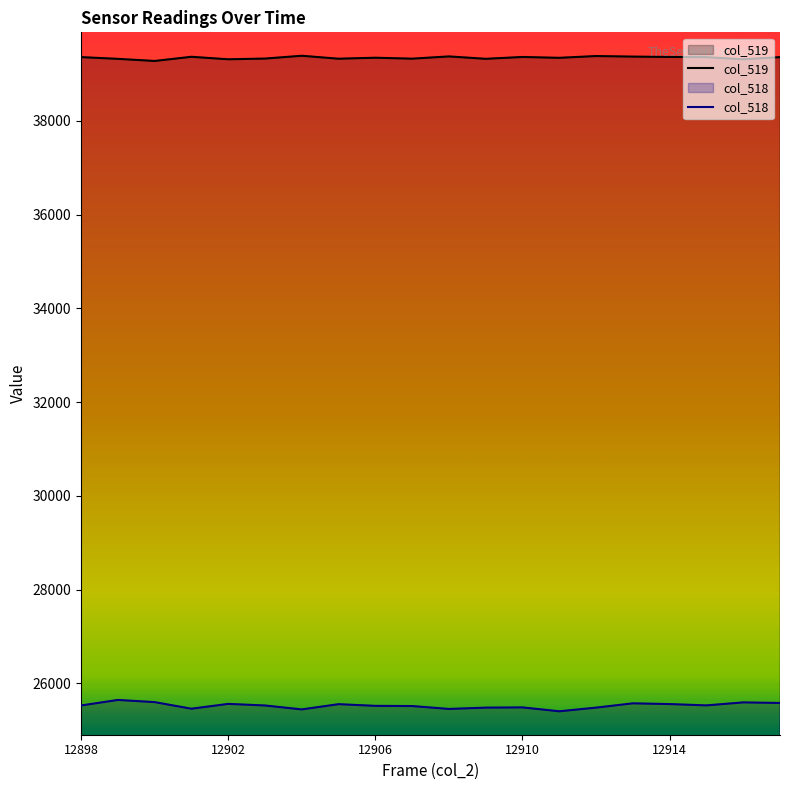

True or false: col_518 and col_519 cross at least once.

False